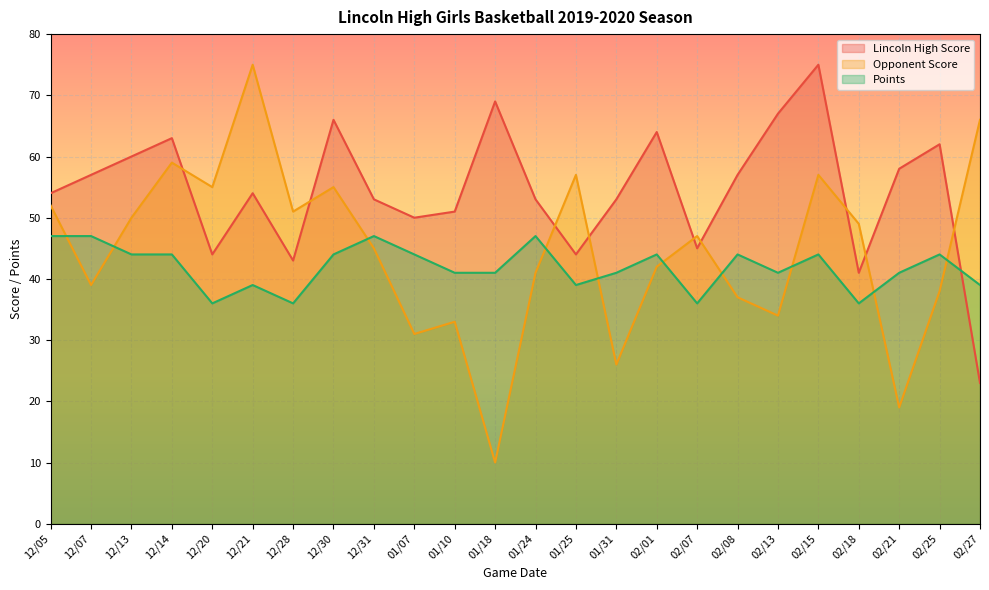

True or false: Points has more than 0 points higher than both neighbors.

True